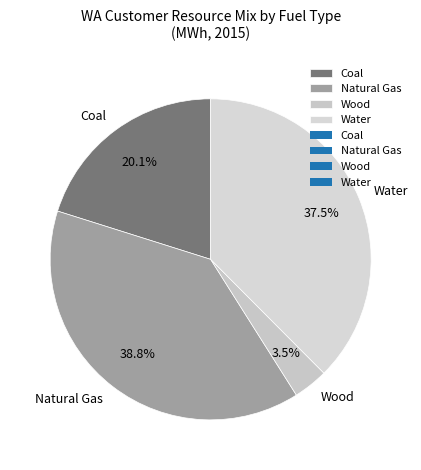

Which has a higher value, Water or Coal?

Water